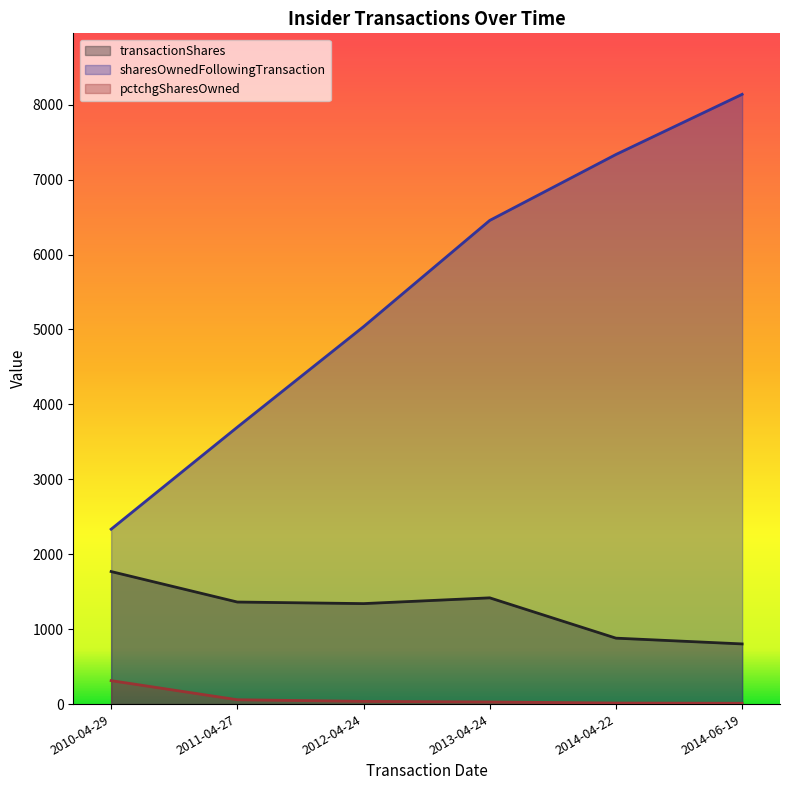

True or false: pctchgSharesOwned and transactionShares cross at least once.

False